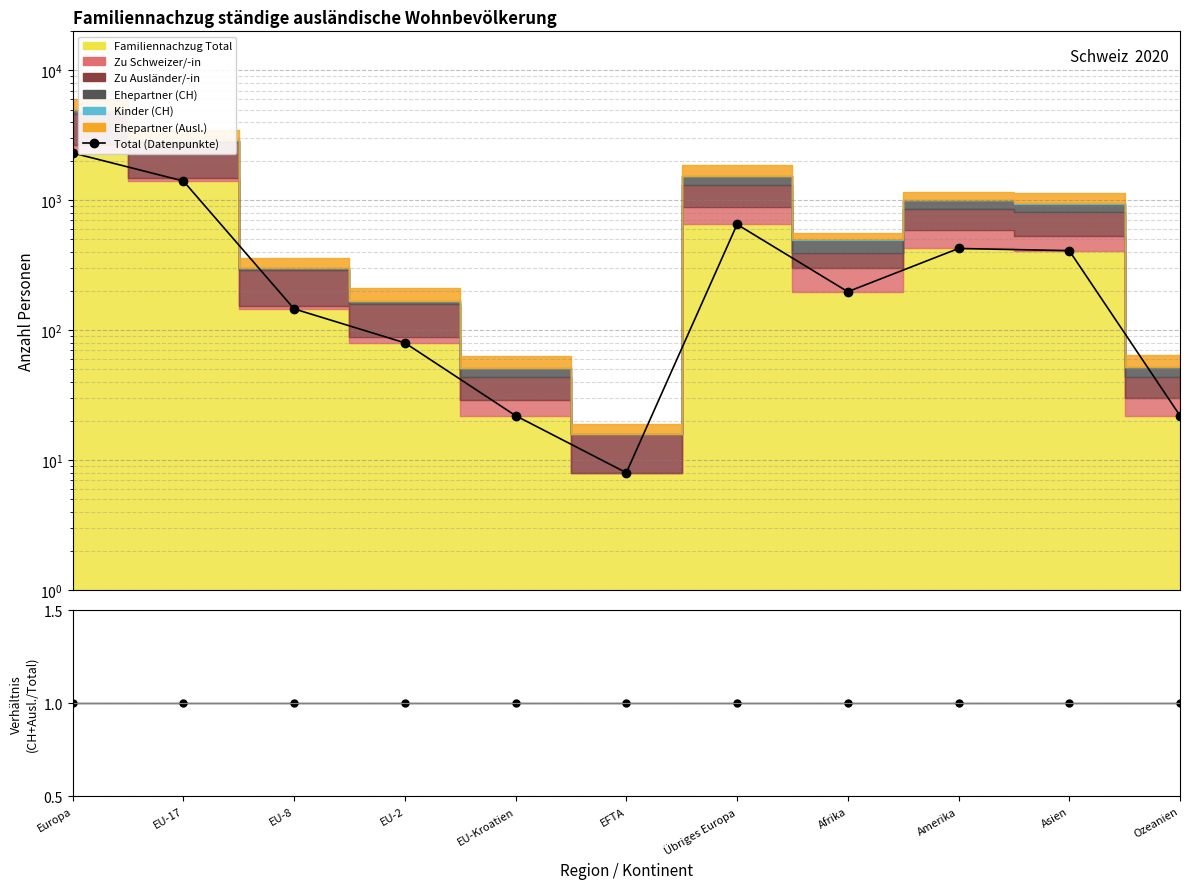

Between EU-8 and EU-2, which series saw the biggest shift?

Total (Datenpunkte)